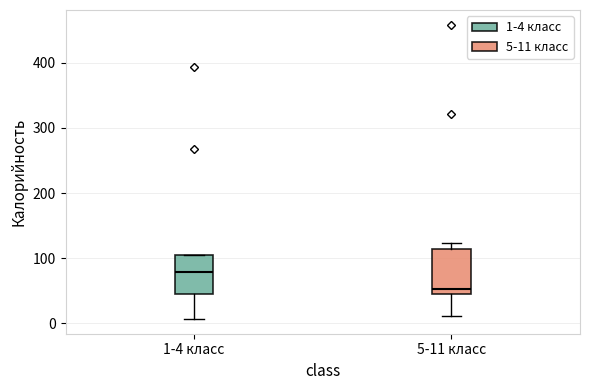

Reading left to right, transcribe this box plot: for each box, give where its median line is, the range the box spans, and where its two whiskers end, as read against the y-axis. The values are not printed on the chart, so give them approximately, as read against the axis.

1-4 класс: median 80, box 50 to 100, whiskers 10 to 100
5-11 класс: median 50 (just above the box's lower edge), box 50 to 110, whiskers 10 to 120